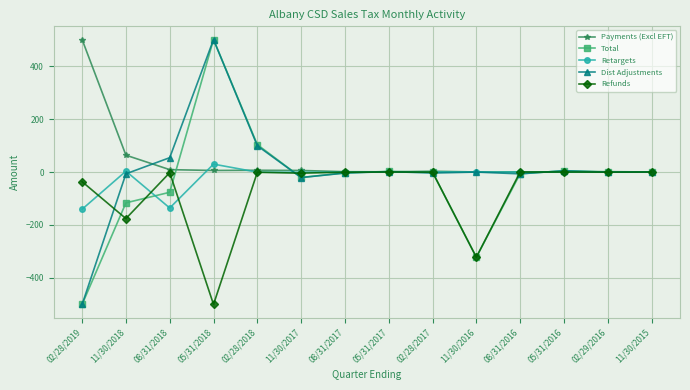

What is the label of the 13th point from the right?

11/30/2018